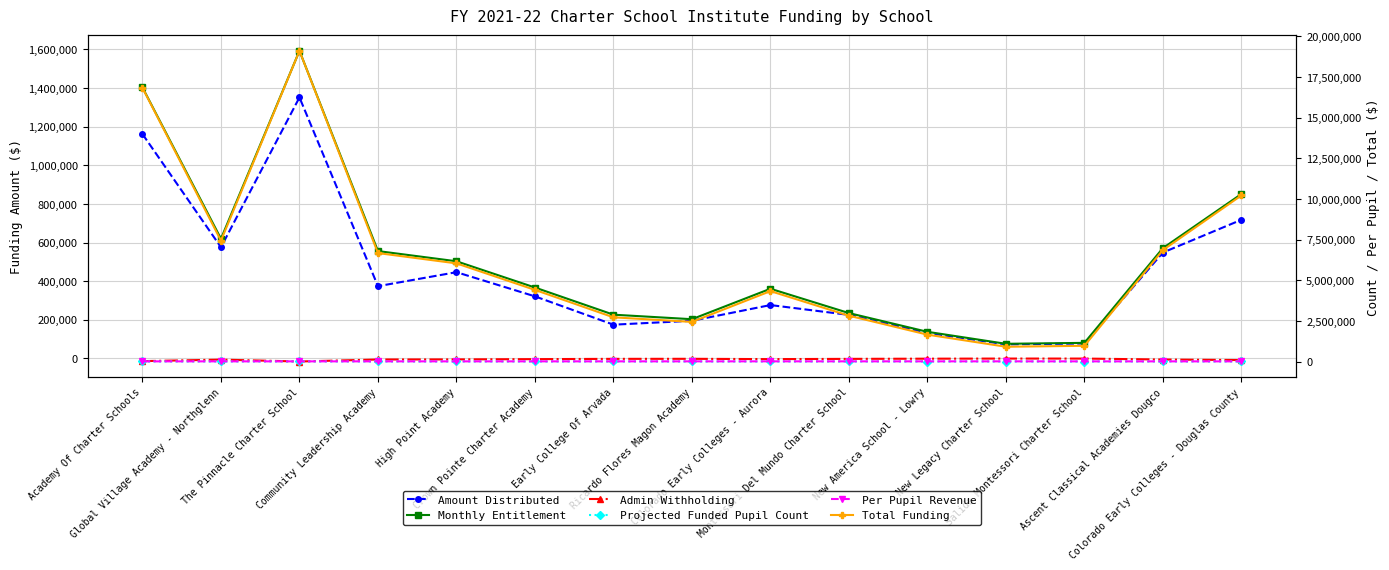

What is the average value of the Total Funding series?

6226564.8